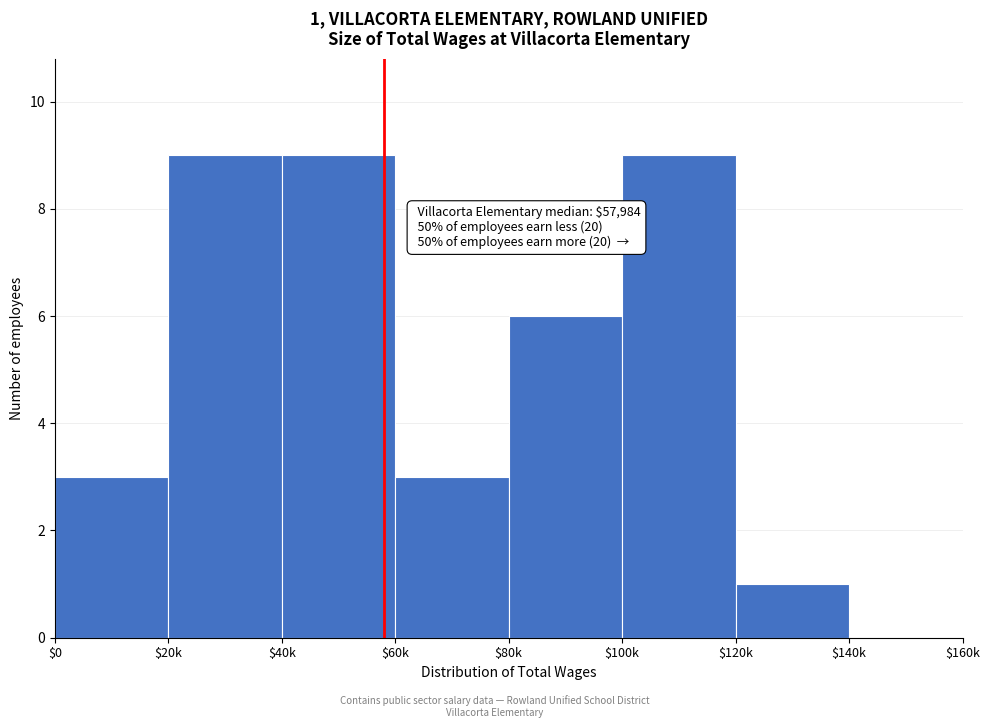

The chart shows a value of 5 at $140k. True or false?

False